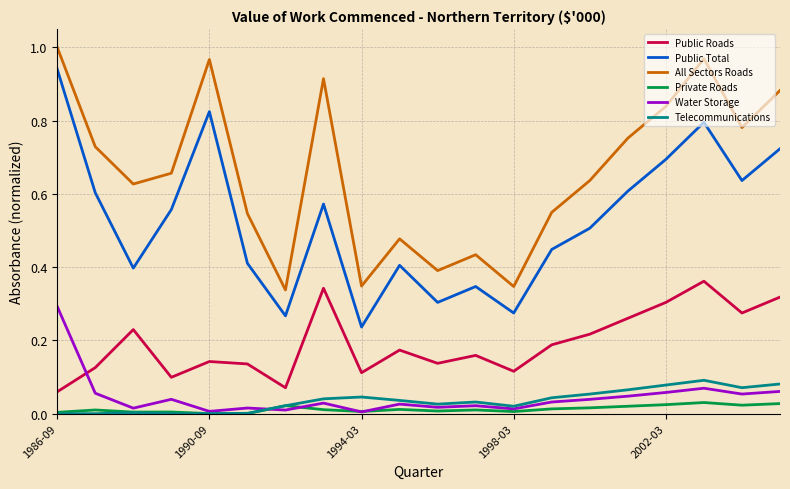

True or false: All Sectors Roads and Telecommunications cross at least once.

False